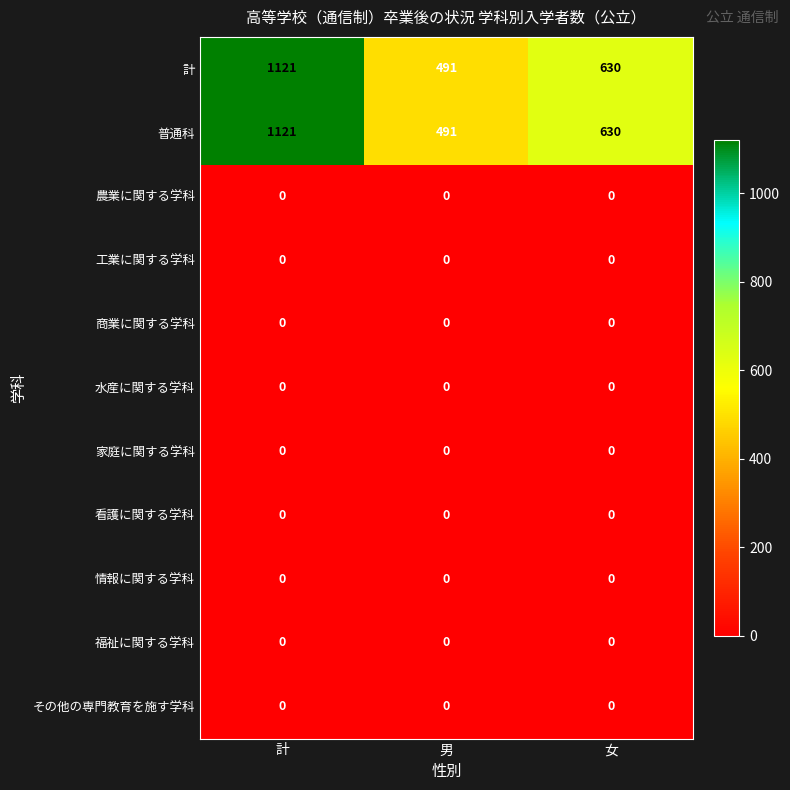

True or false: 計 has a value of 851 at 男.

False